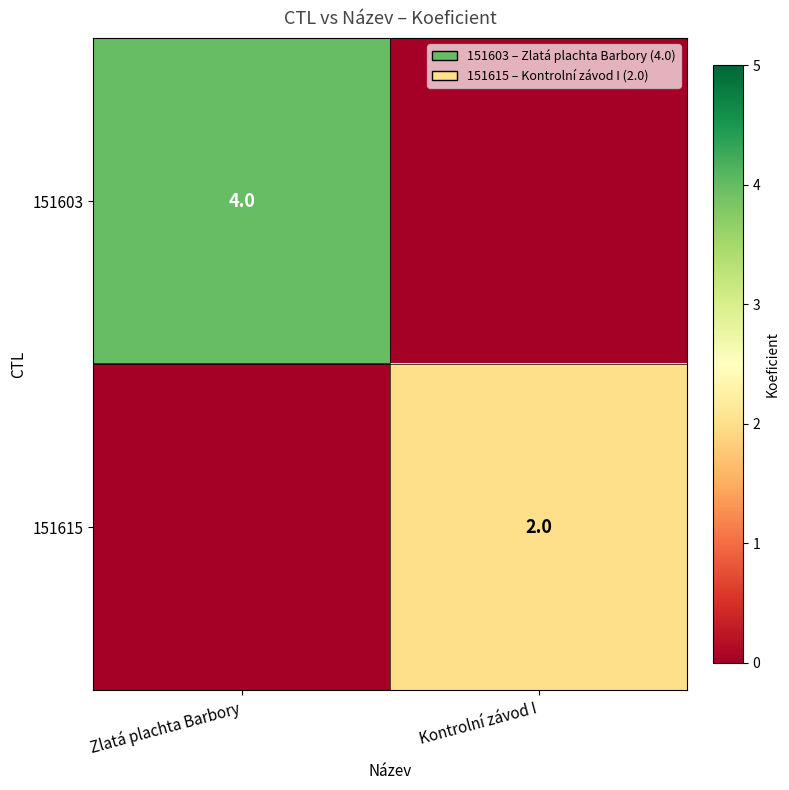

The value of 151615 at Kontrolní závod I is 2. True or false?

True